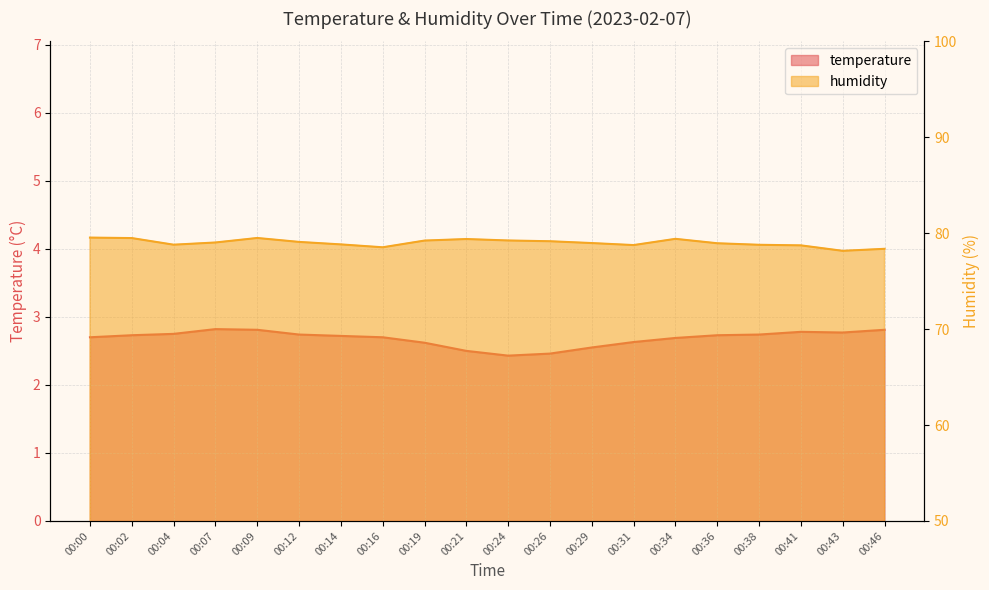

List the labels in order of humidity value, smallest first.

00:43, 00:46, 00:16, 00:41, 00:31, 00:38, 00:04, 00:14, 00:36, 00:29, 00:07, 00:12, 00:26, 00:19, 00:24, 00:21, 00:34, 00:02, 00:09, 00:00